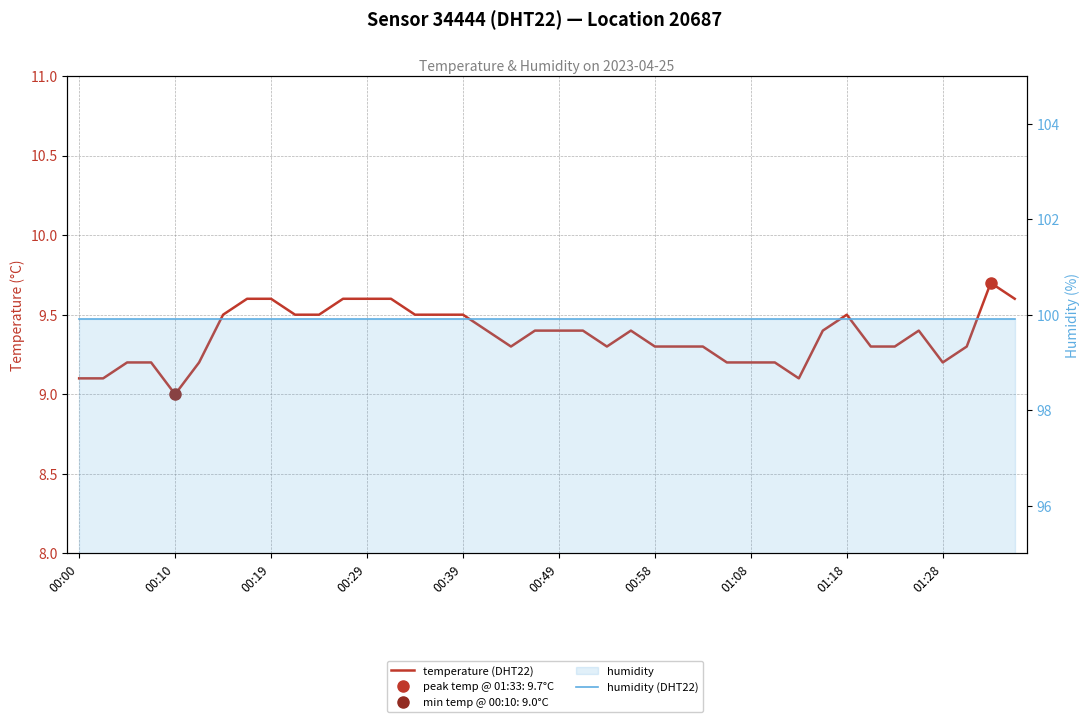

Is it true that temperature (DHT22) equals 15.1 at 20?

False